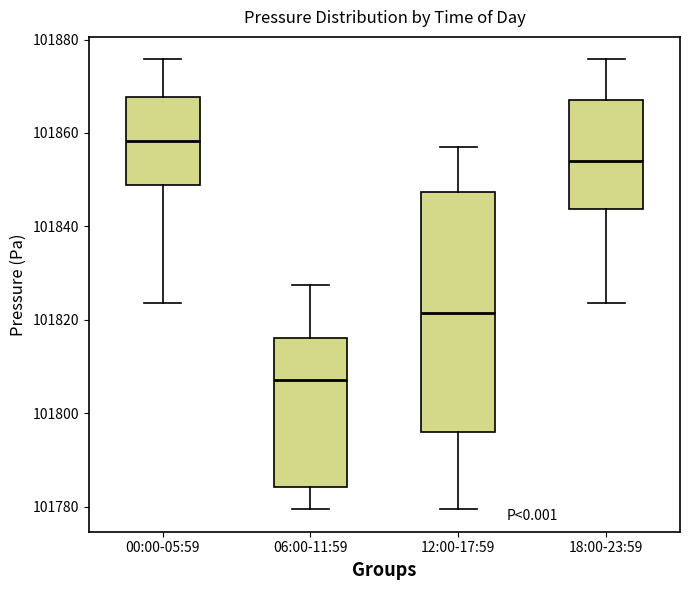

Reading left to right, transcribe this box plot: for each box, give where its median line is, the range the box spans, and where its two whiskers end, as read against the y-axis. The values are not printed on the chart, so give them approximately, as read against the axis.

00:00-05:59: median 101858, box 101848 to 101868, whiskers 101824 to 101876
06:00-11:59: median 101808, box 101784 to 101816, whiskers 101780 to 101828
12:00-17:59: median 101822, box 101796 to 101848, whiskers 101780 to 101858
18:00-23:59: median 101854, box 101844 to 101868, whiskers 101824 to 101876